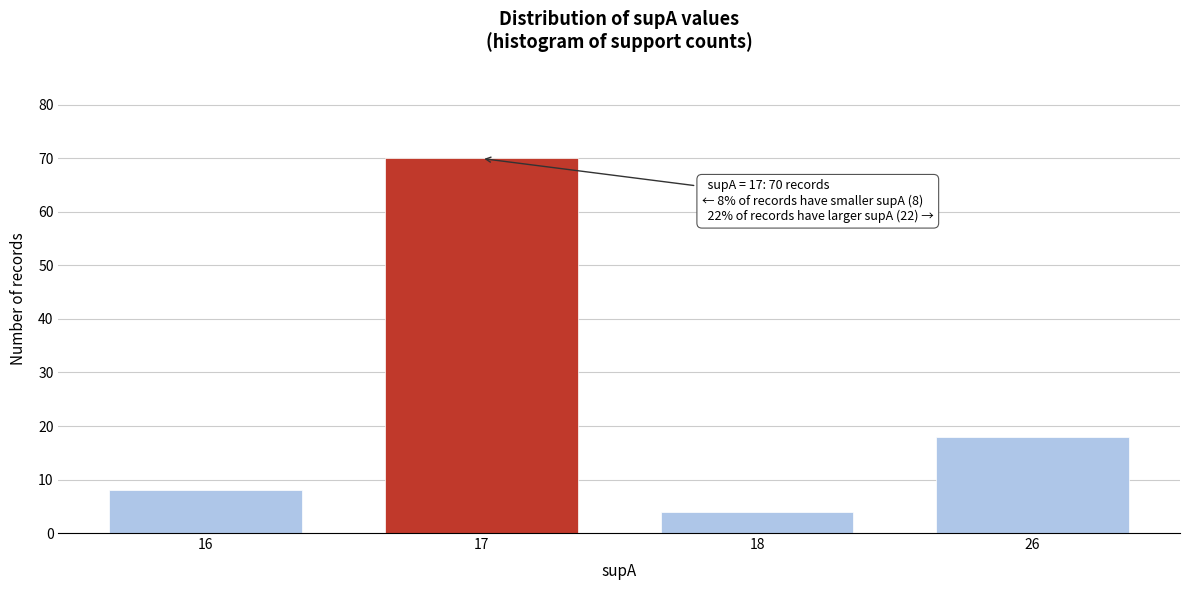

Reading left to right, transcribe all the data shown in this chart.

16=8	17=70	18=4	26=18